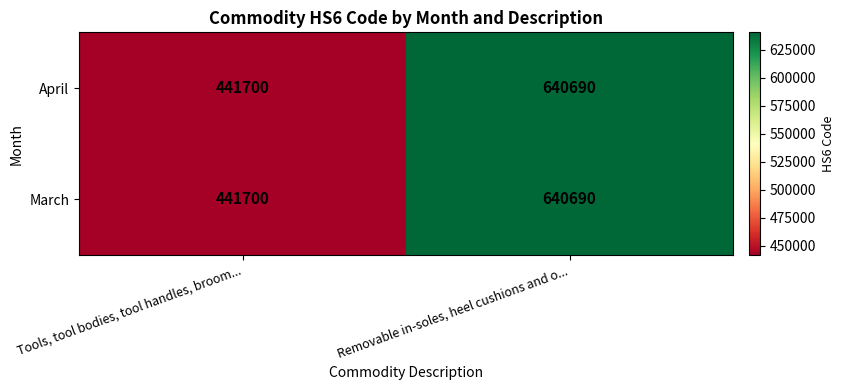

Is it true that March equals 441700 at Tools, tool bodies, tool handles, broom...?

True